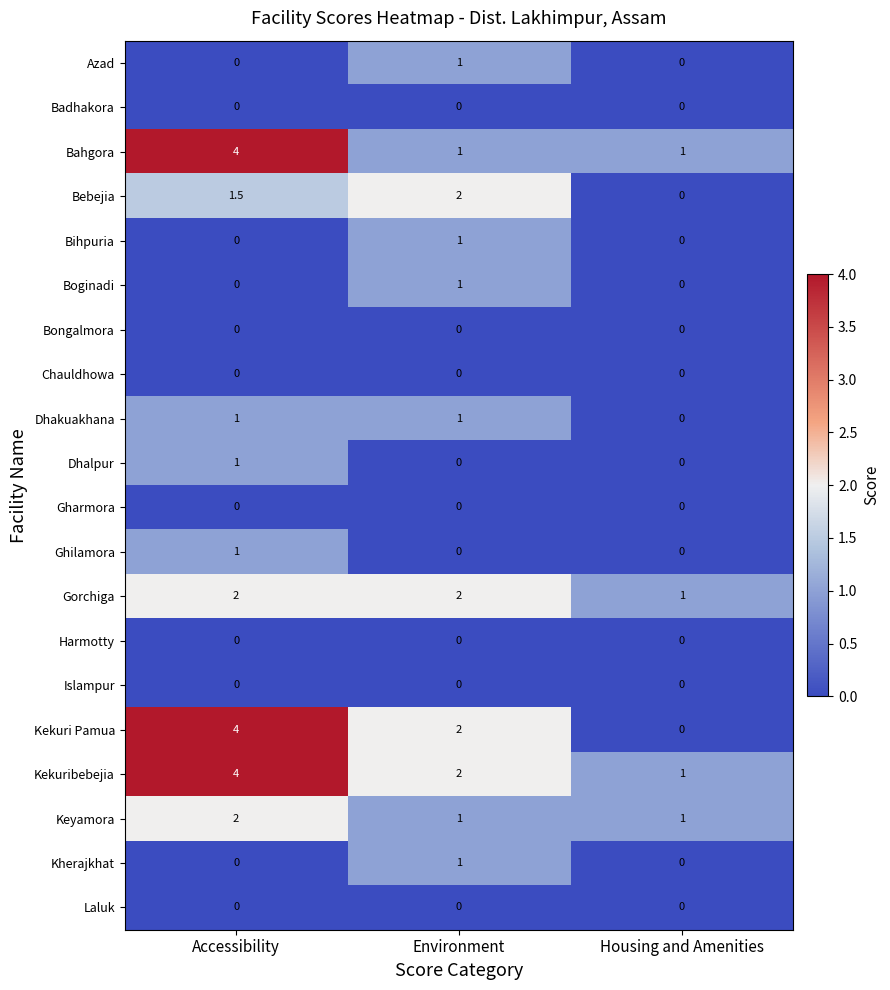

At which label does Keyamora reach its peak?

Accessibility